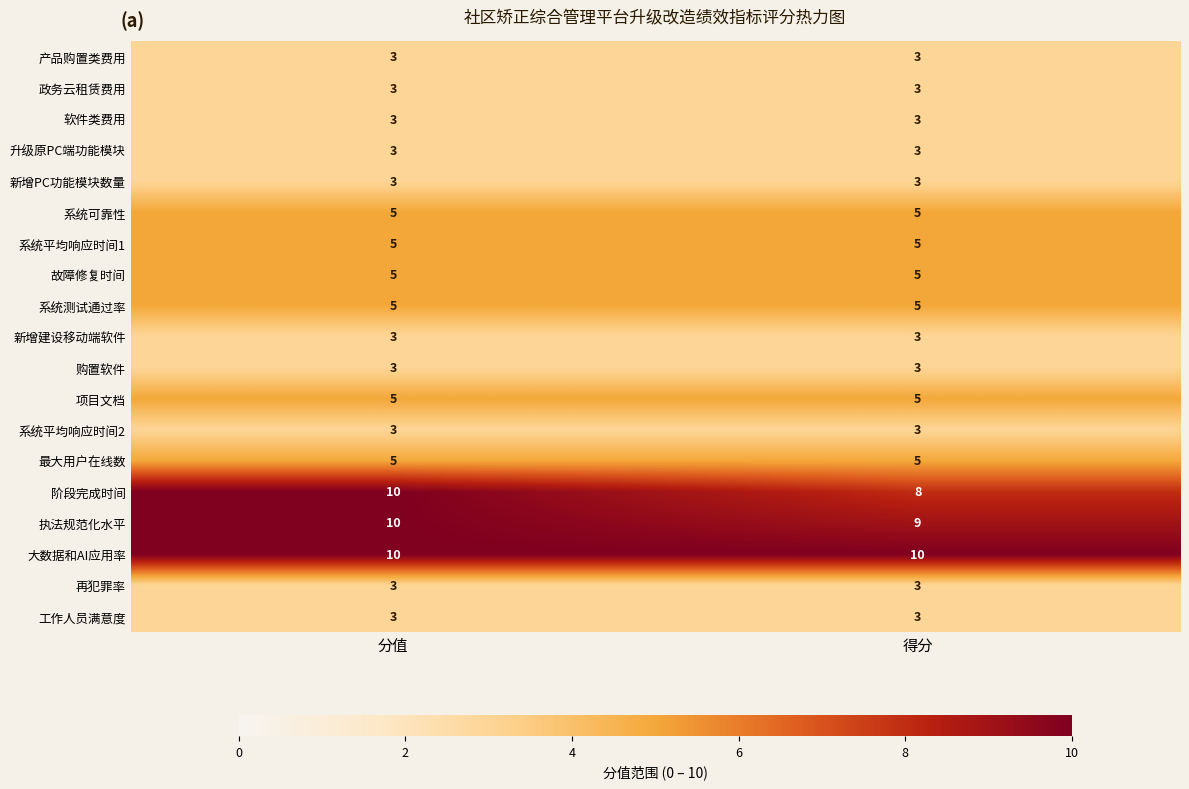

What is the spread (max minus min) of values at 得分?

7